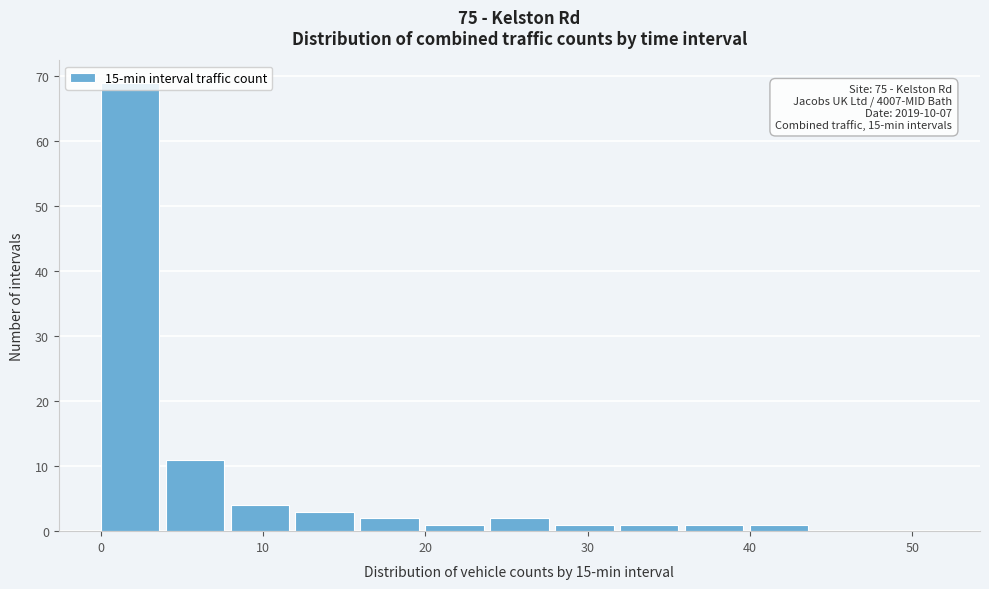

Over which range of the x-axis is the bar tallest?

0 to 4